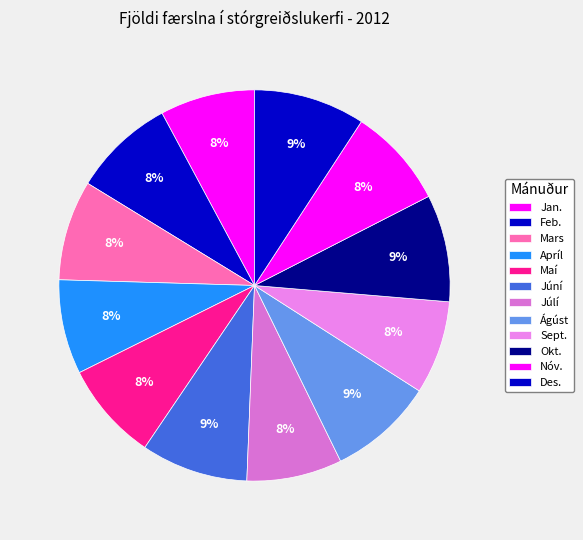

How many segments does this pie chart have?

12